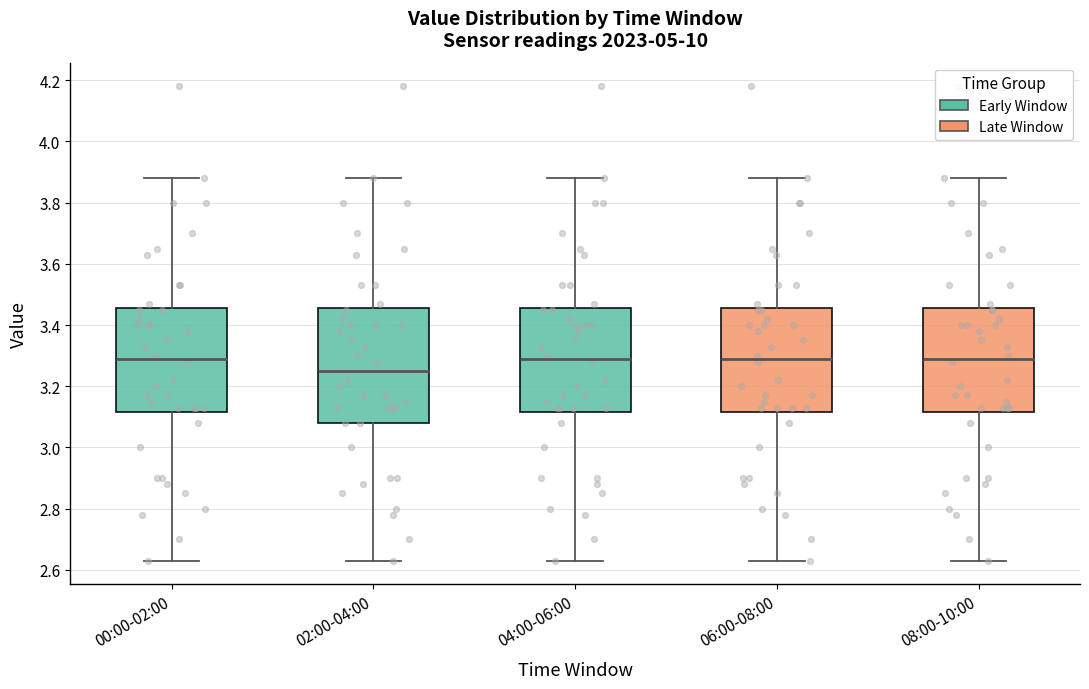

Reading left to right, transcribe this box plot: for each box, give where its median line is, the range the box spans, and where its two whiskers end, as read against the y-axis. The values are not printed on the chart, so give them approximately, as read against the axis.

00:00-02:00: median 3.30, box 3.12 to 3.46, whiskers 2.64 to 3.88
02:00-04:00: median 3.26, box 3.08 to 3.46, whiskers 2.64 to 3.88
04:00-06:00: median 3.30, box 3.12 to 3.46, whiskers 2.64 to 3.88
06:00-08:00: median 3.30, box 3.12 to 3.46, whiskers 2.64 to 3.88
08:00-10:00: median 3.30, box 3.12 to 3.46, whiskers 2.64 to 3.88